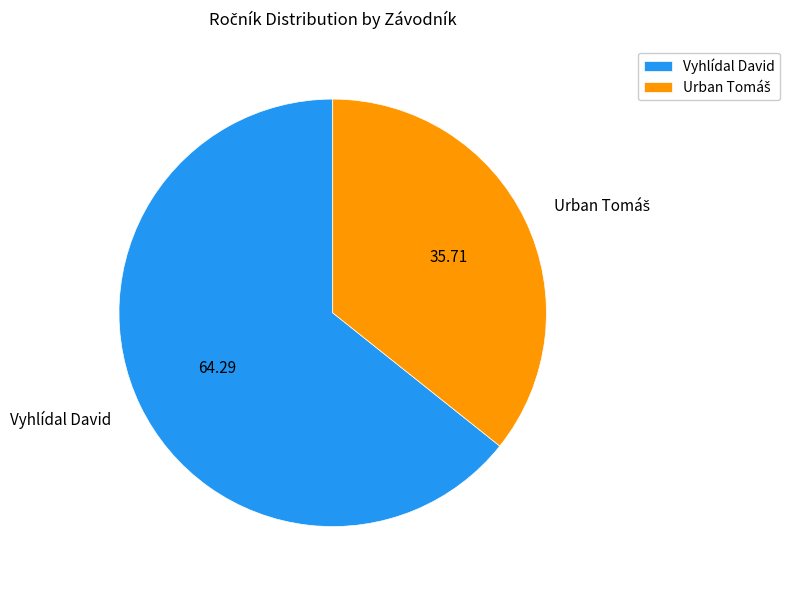

What is the largest slice in the pie chart?

Vyhlídal David